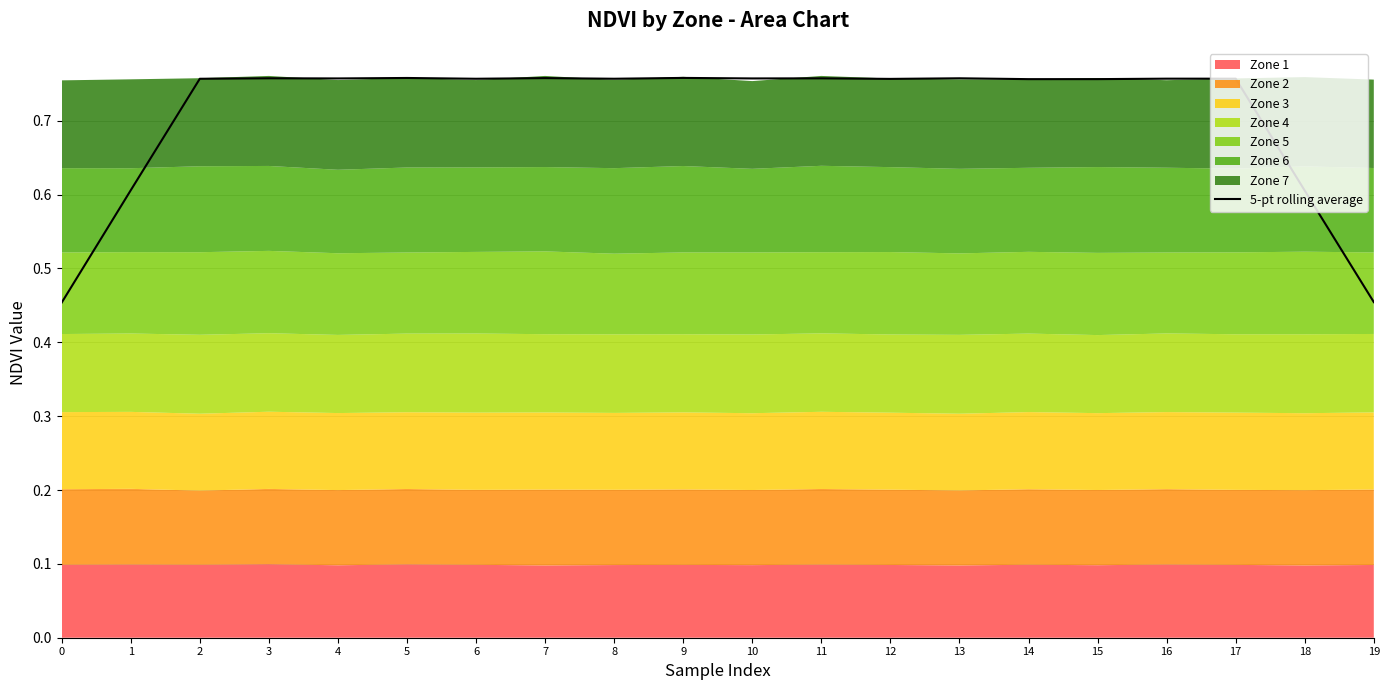

How many interior local peaks (higher than both neighbors) does the data have?

7